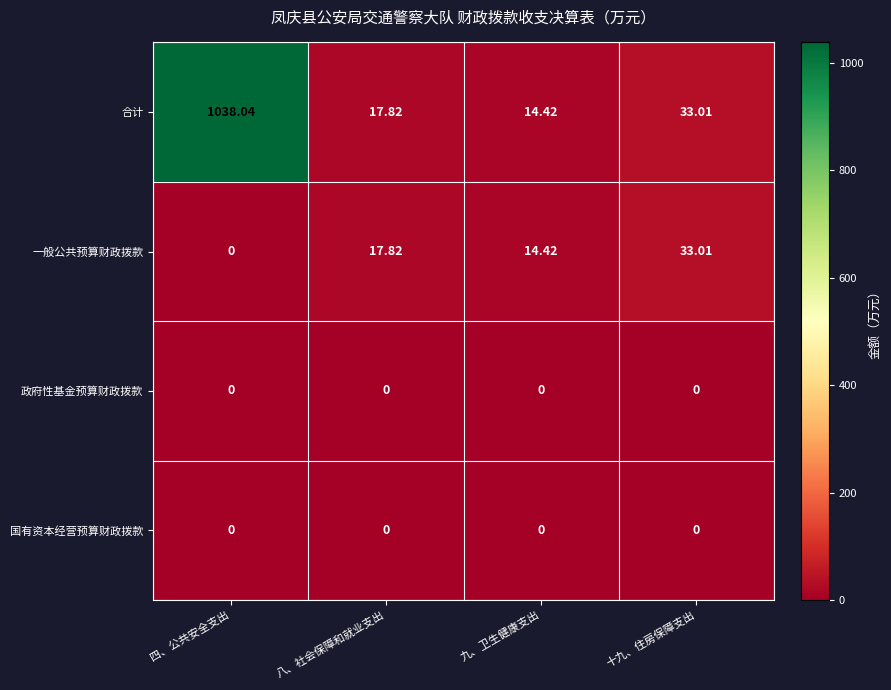

Is the value of 国有资本经营预算财政拨款 at 九、卫生健康支出 greater than the value of 合计 at 八、社会保障和就业支出?

No